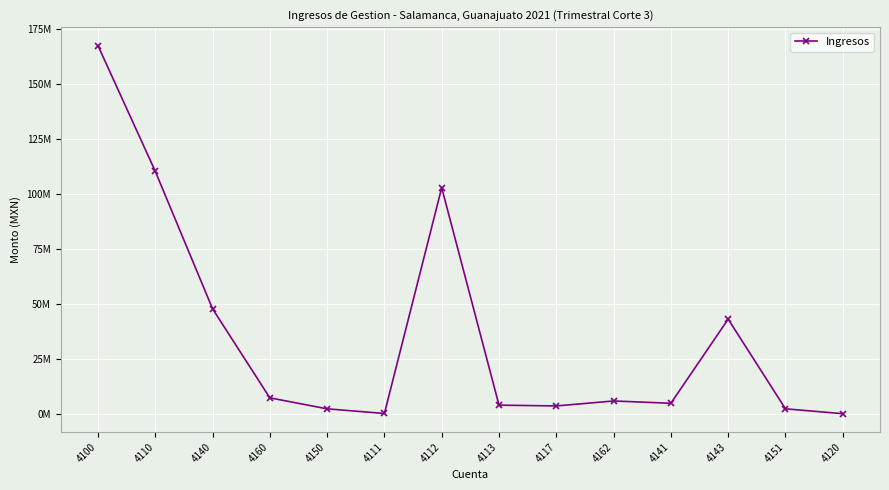

Which has a higher value, 4111 or 4117?

4117